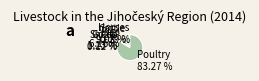

What is the largest slice in the pie chart?

Poultry